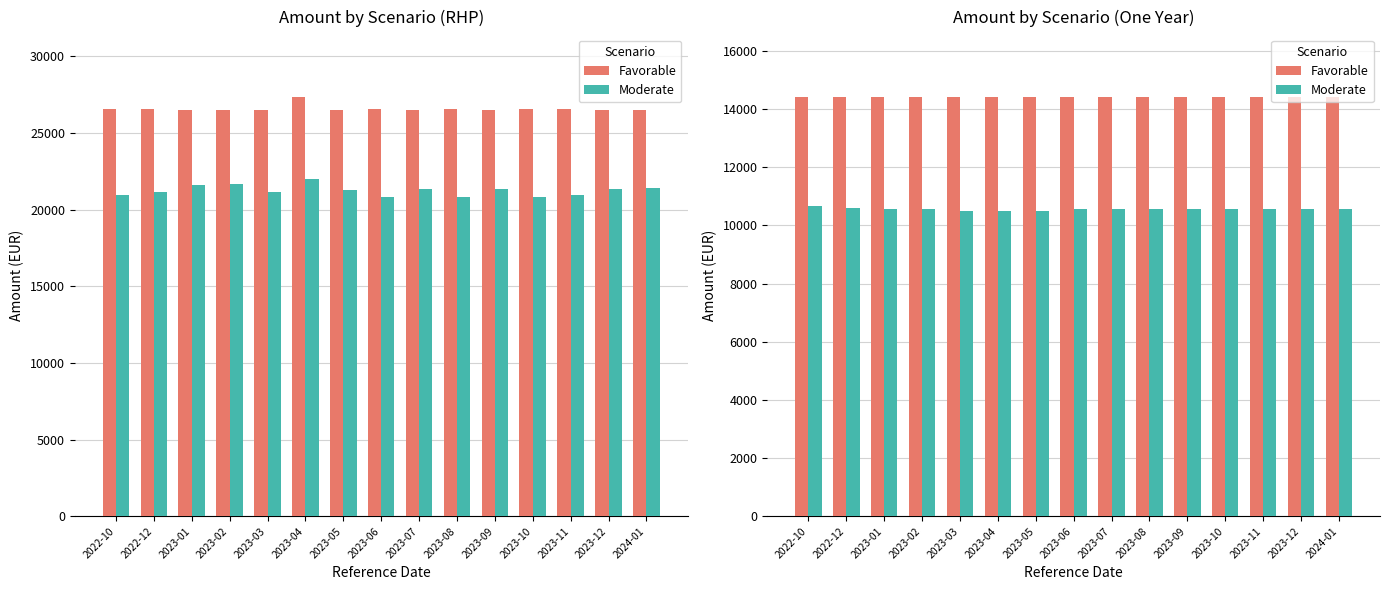

What is the label of the 5th bar from the left?

2023-03